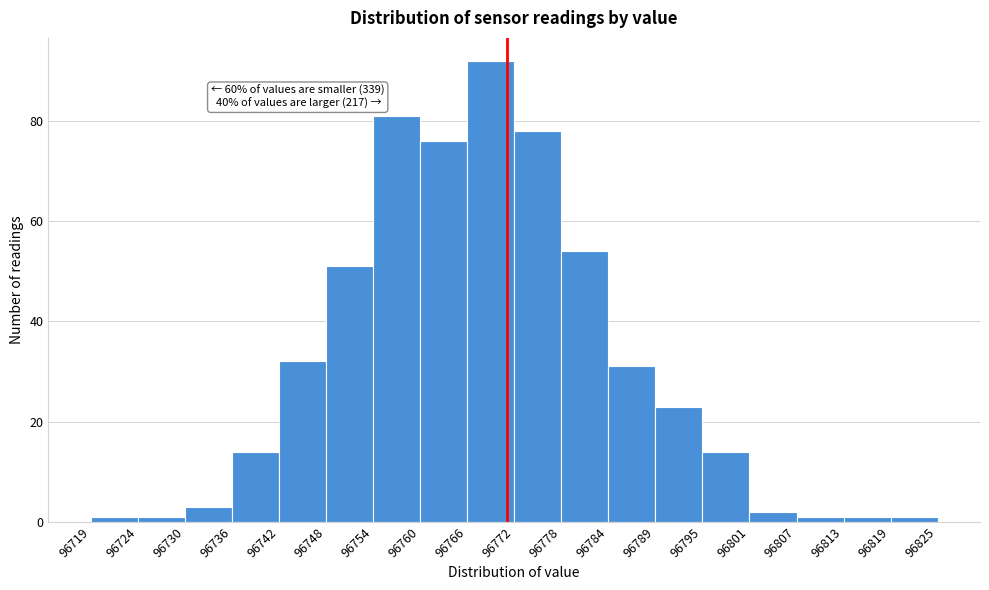

Over which range of the x-axis is the bar tallest?

96766 to 96772